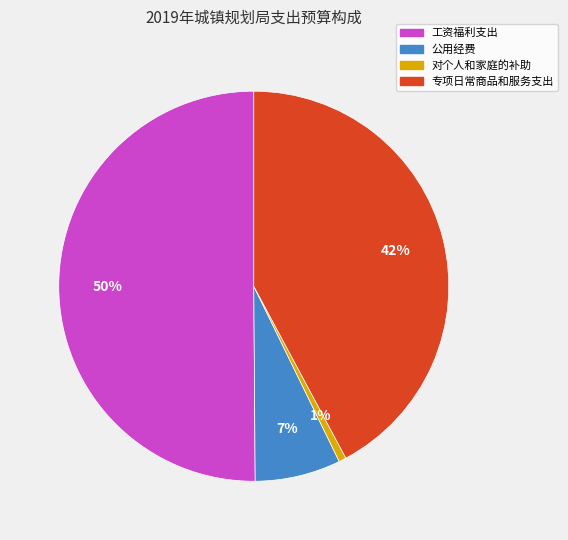

Does 专项日常商品和服务支出 represent more than half of the total?

No